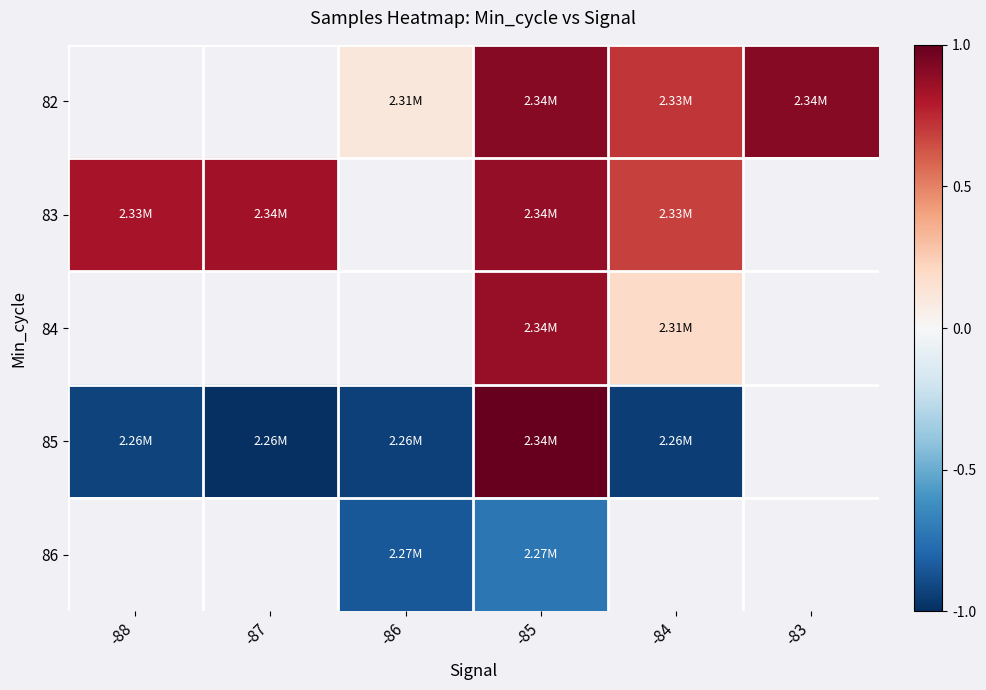

At which category is the sum across all series the highest?

-85